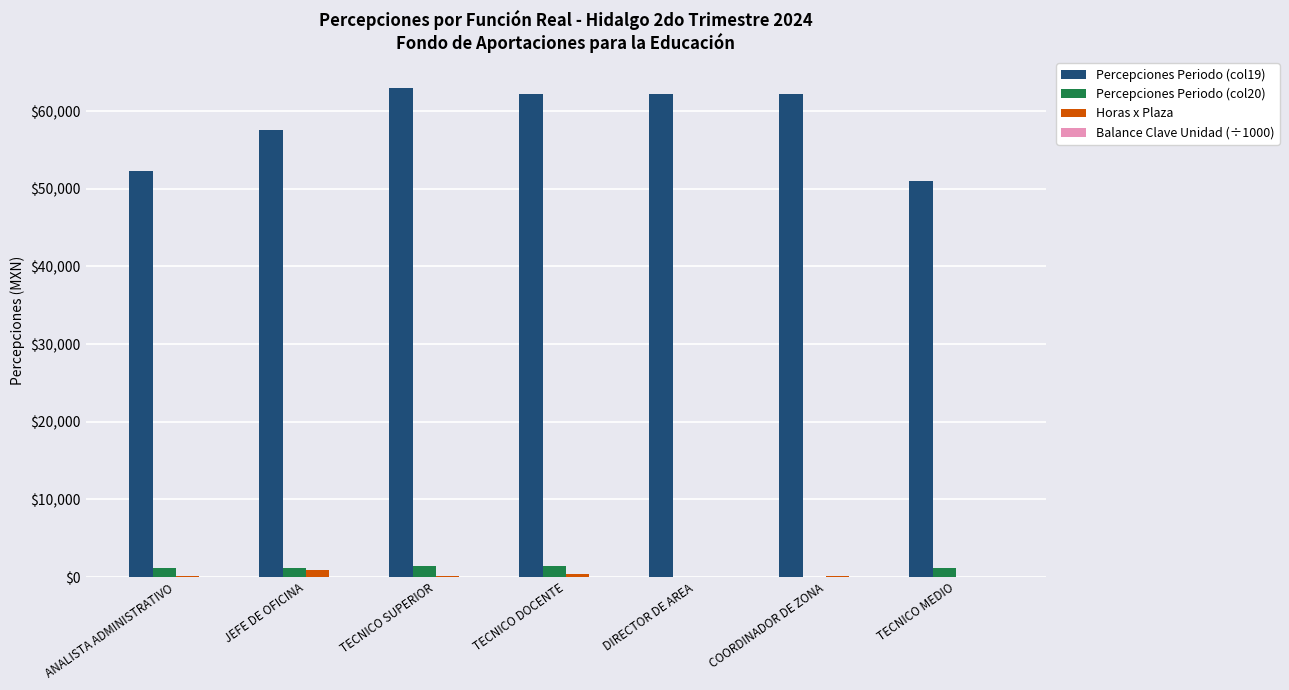

Where does the Percepciones Periodo (col20) series first go above 1202?

ANALISTA ADMINISTRATIVO